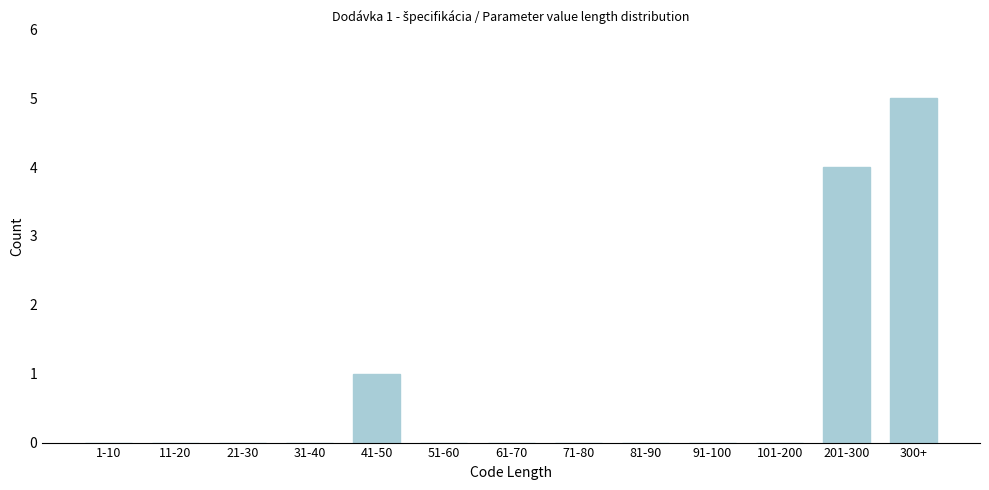

Reading left to right, extract all data points from this chart.

1-10=0	11-20=0	21-30=0	31-40=0	41-50=1	51-60=0	61-70=0	71-80=0	81-90=0	91-100=0	101-200=0	201-300=4	300+=5